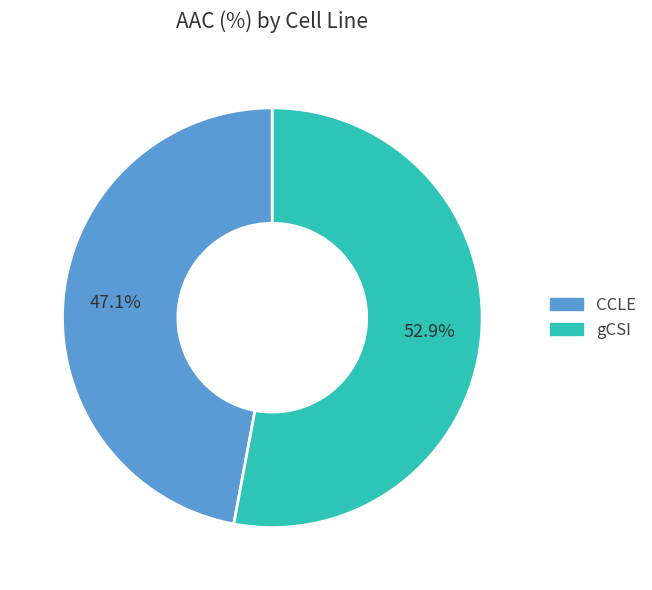

Approximately how many times larger is the value at gCSI compared to CCLE?

1.1